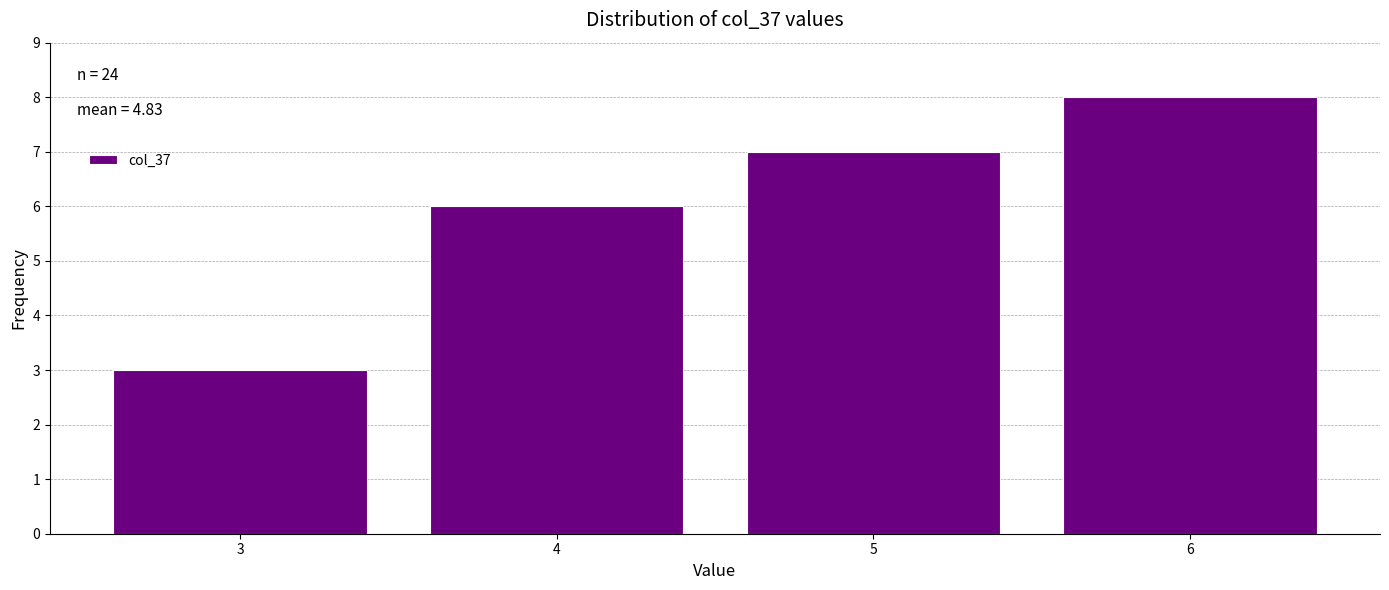

Reading left to right, list all the values displayed in this chart.

3	6	7	8